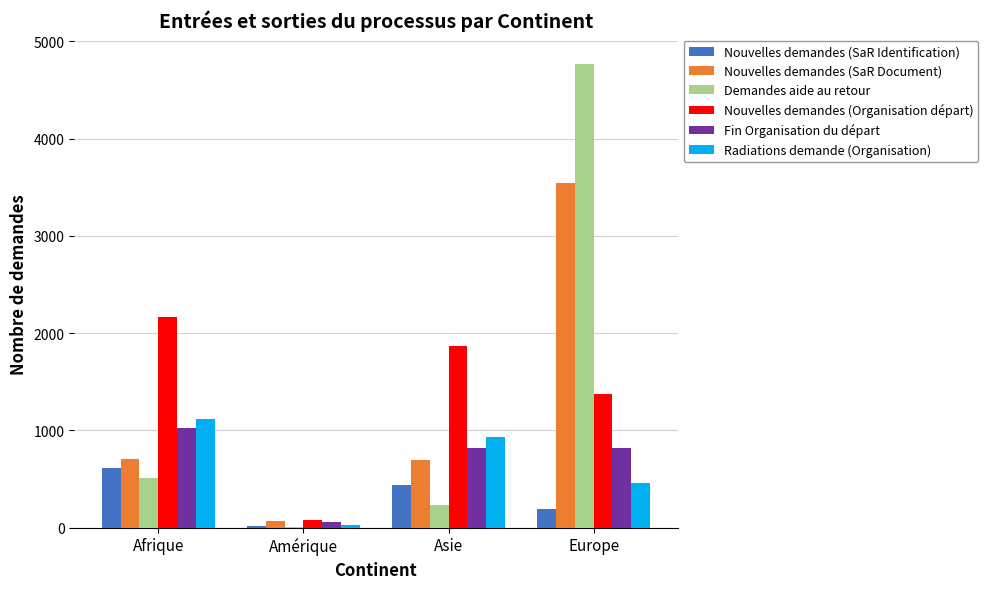

Is it true that Nouvelles demandes (Organisation départ) equals 606 at Europe?

False